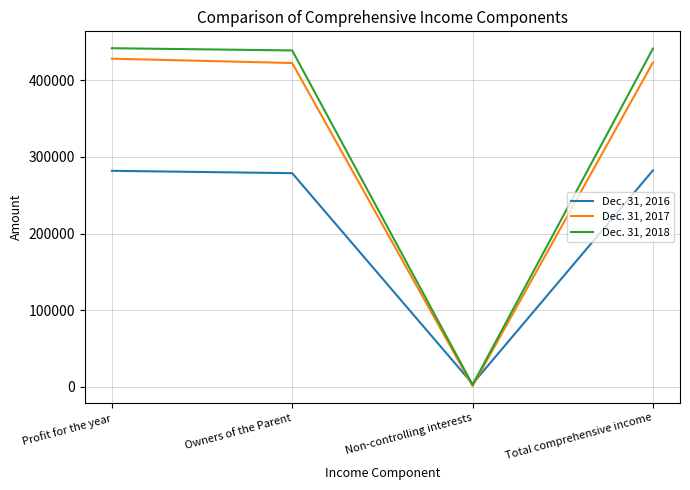

Rank the series by their maximum value, from highest to lowest.

Dec. 31, 2018, Dec. 31, 2017, Dec. 31, 2016